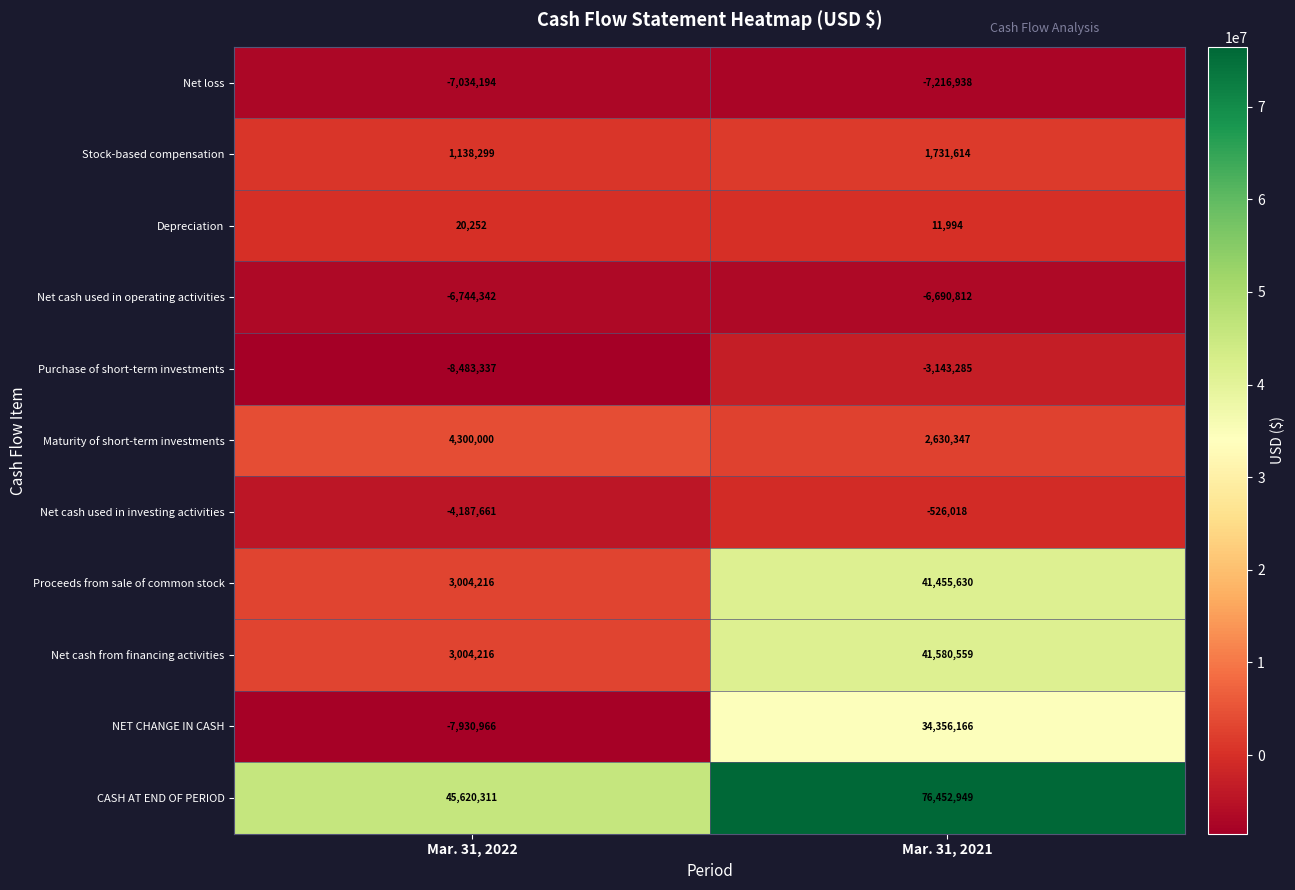

What is the sum of all Purchase of short-term investments values?

-11626622